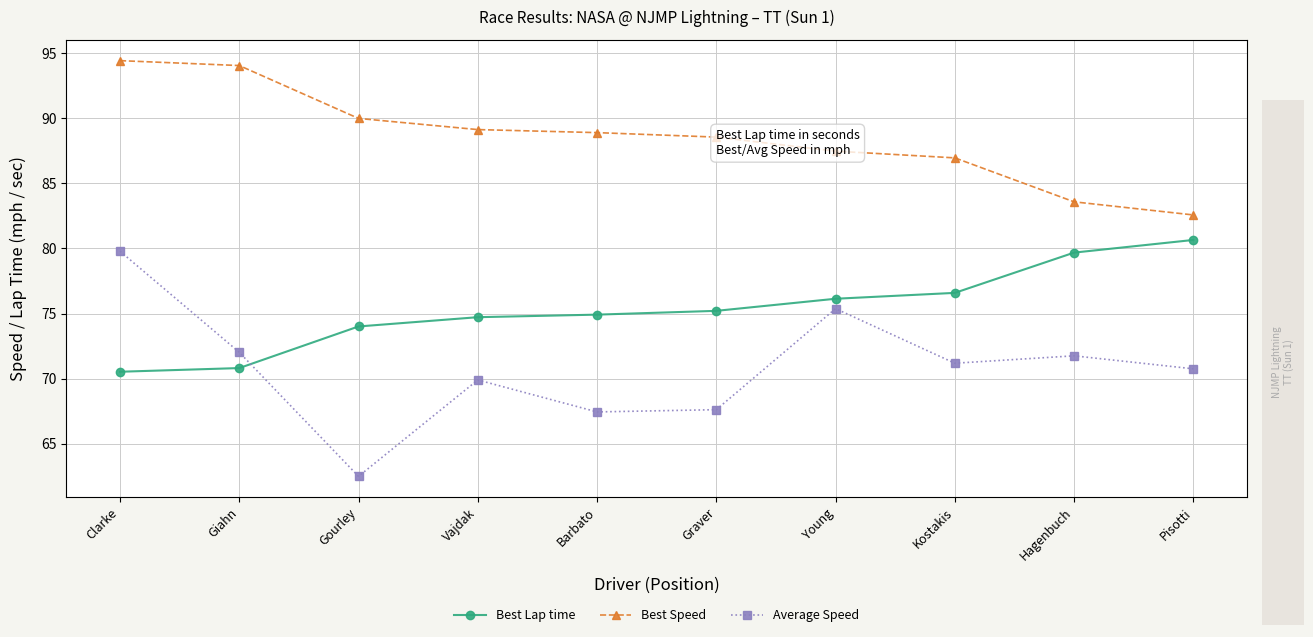

What is the average value of the Best Speed series?

88.6